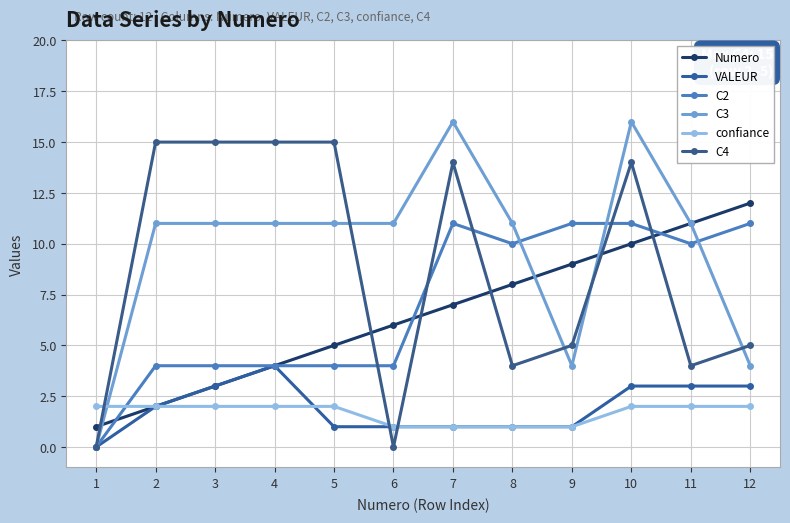

Reading right to left, transcribe all the data shown in this chart.

Numero: 12	11	10	9	8	7	6	5	4	3	2	1
VALEUR: 3	3	3	1	1	1	1	1	4	3	2	0
C2: 11	10	11	11	10	11	4	4	4	4	4	0
C3: 4	11	16	4	11	16	11	11	11	11	11	0
confiance: 2	2	2	1	1	1	1	2	2	2	2	2
C4: 5	4	14	5	4	14	0	15	15	15	15	0